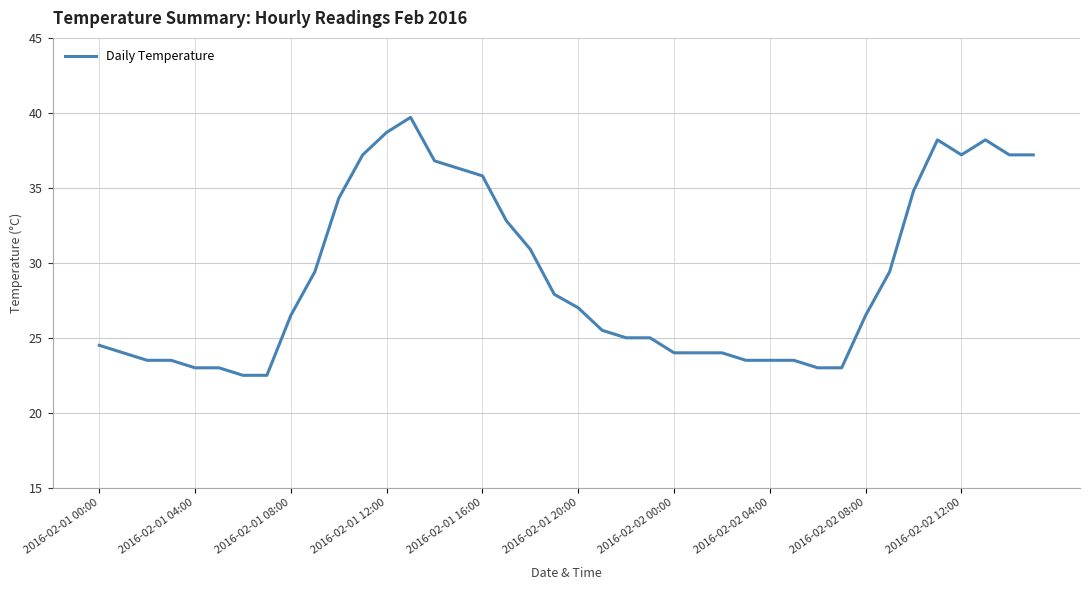

What is the minimum value shown in the chart?

22.5